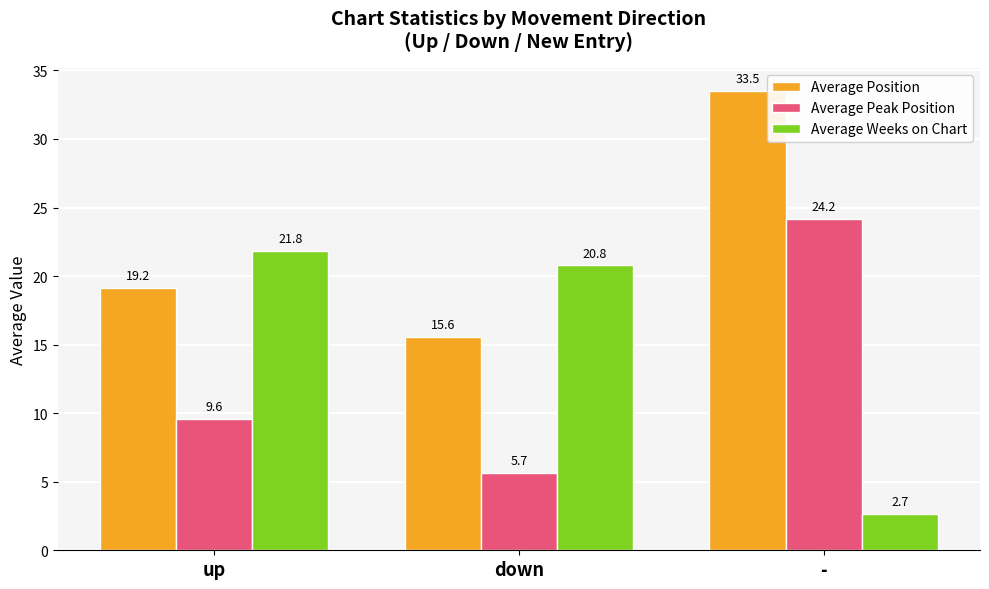

Which category has the highest value in the Average Weeks on Chart series?

up